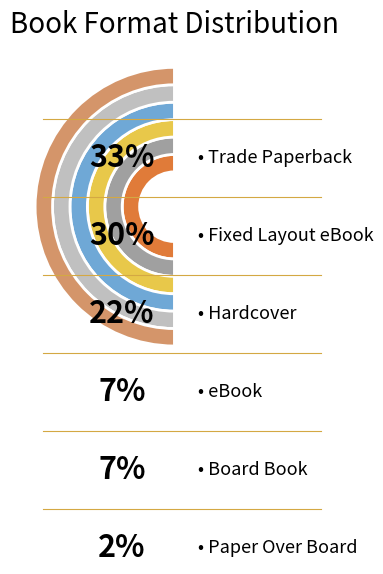

Is there any slice that represents more than half of the pie?

No